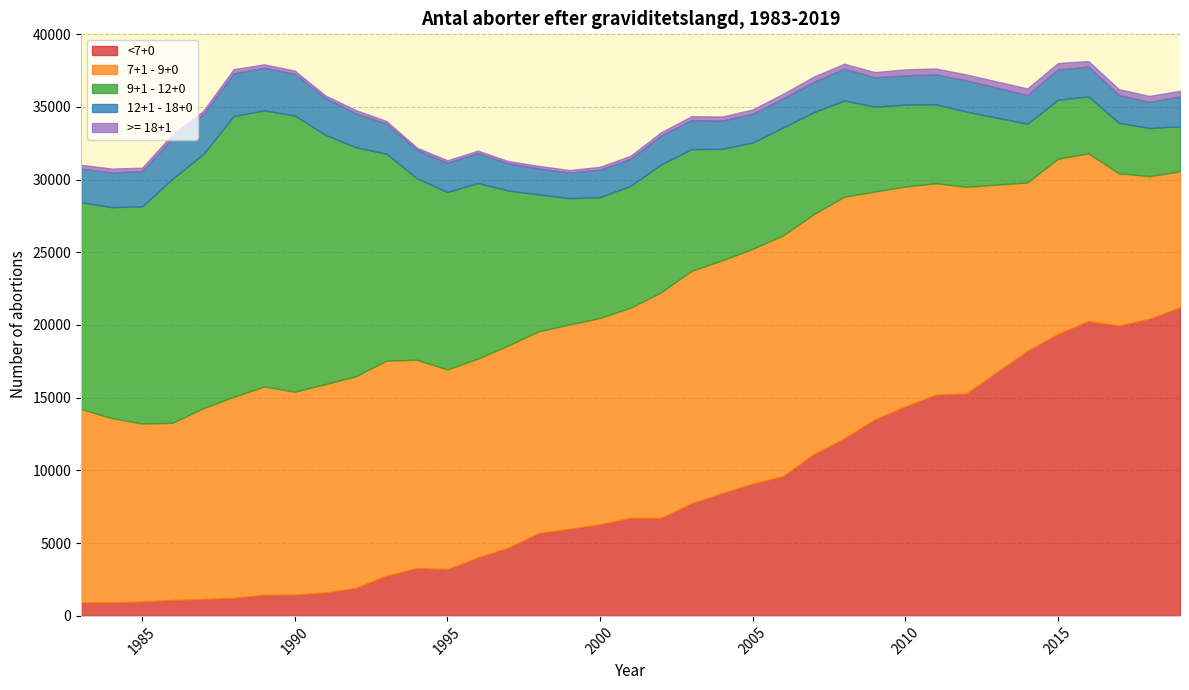

What is the difference between the second highest and minimum values in the 7+1 - 9+0 series?

7193